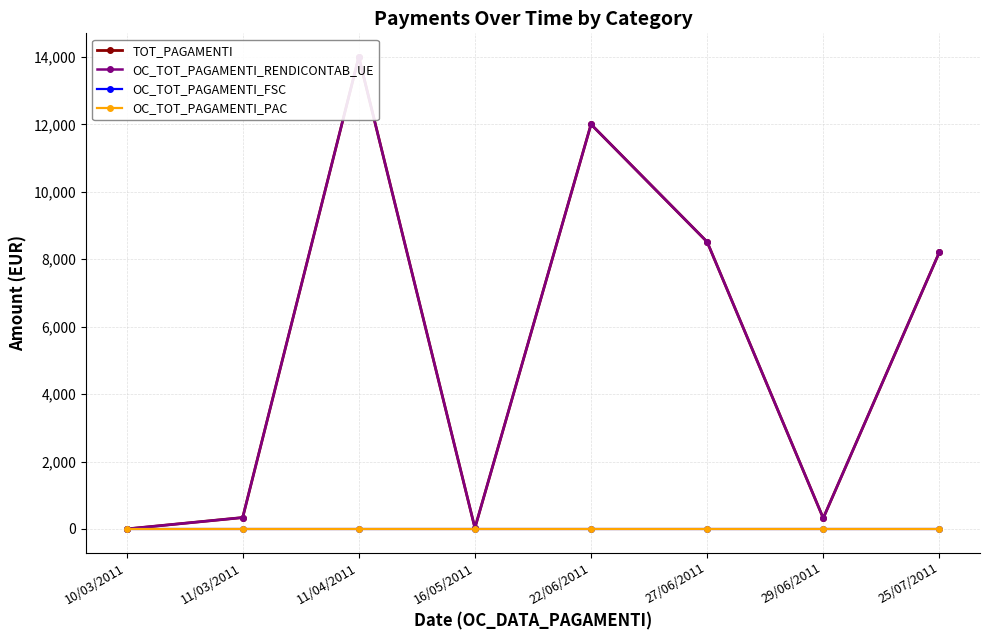

Does the chart have visible grid lines?

Yes